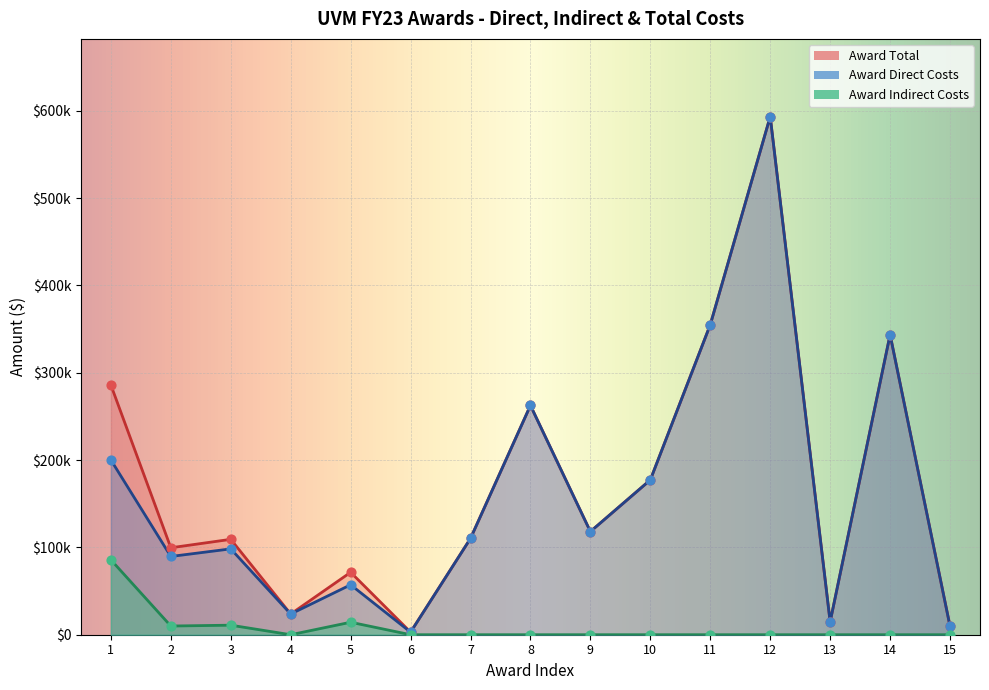

Which series has the widest spread of Y values?

Award Direct Costs